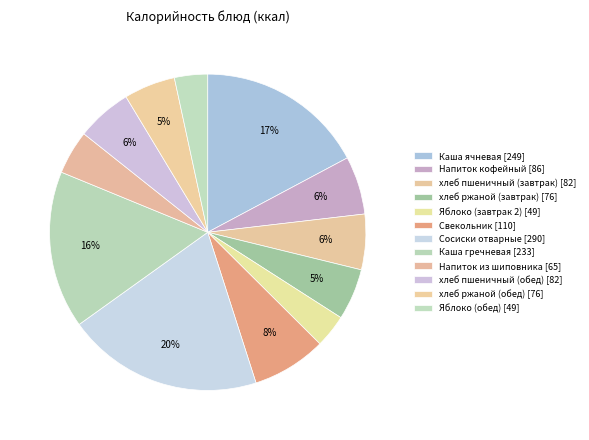

The Свекольник slice represents 8% of the pie. True or false?

True